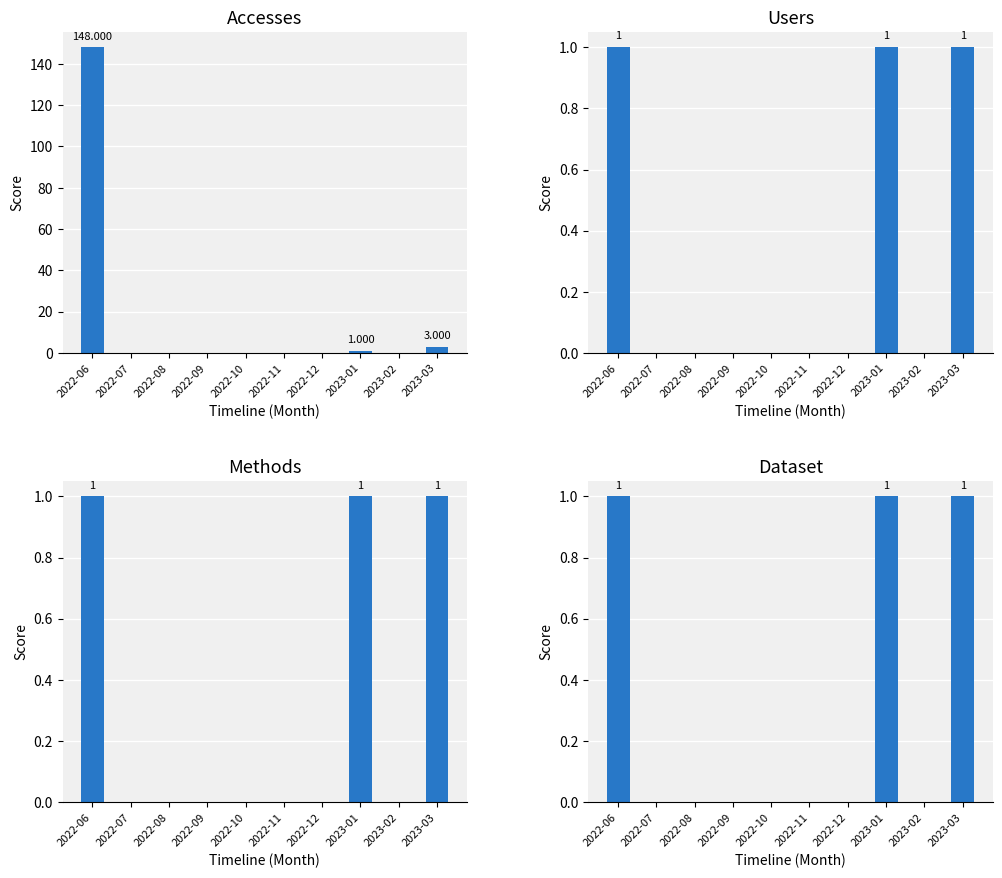

What position from the right is 2022-12?

4